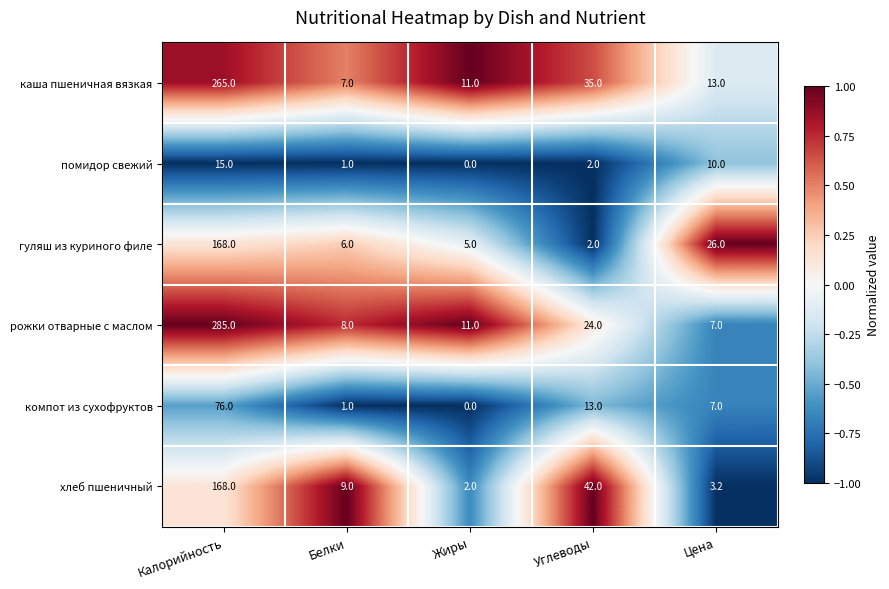

How many series are shown in this chart?

6